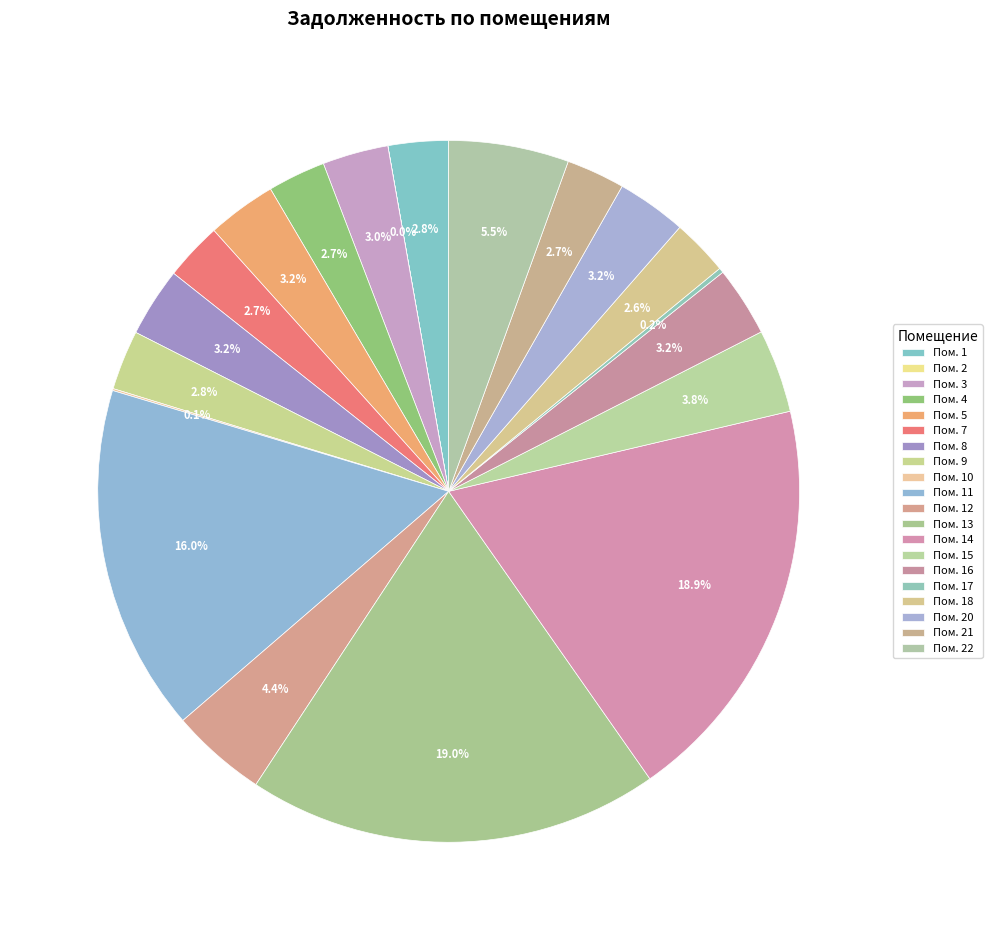

How many segments does this pie chart have?

20